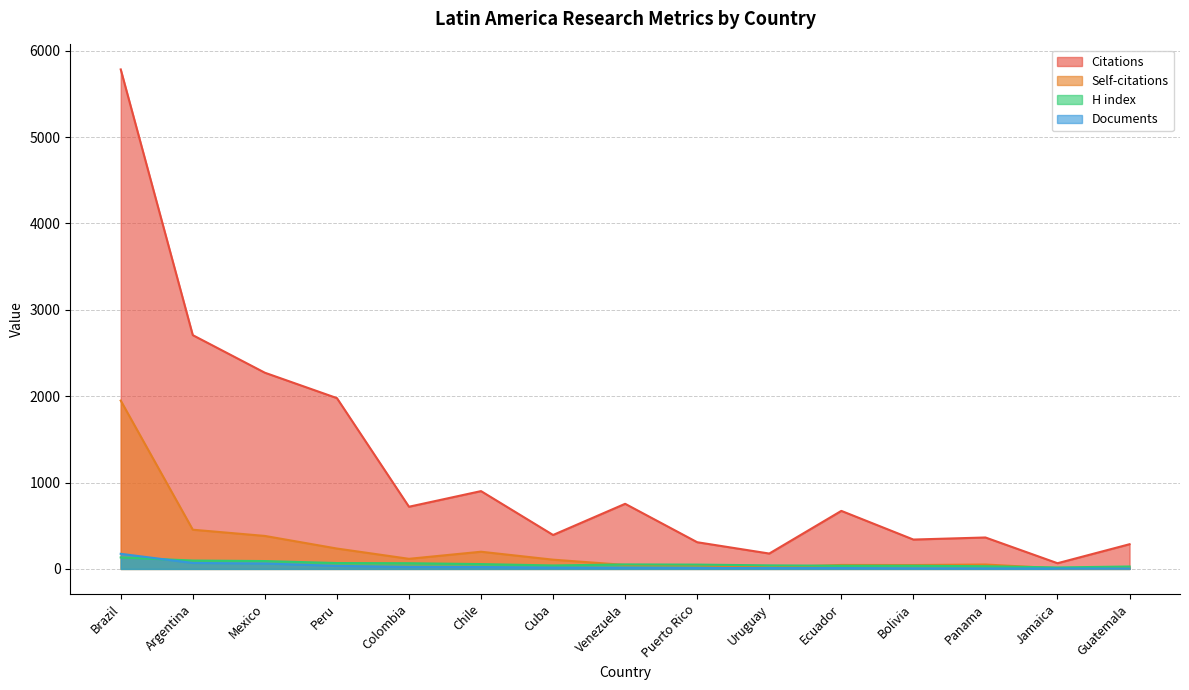

How many lines are shown in the chart?

4